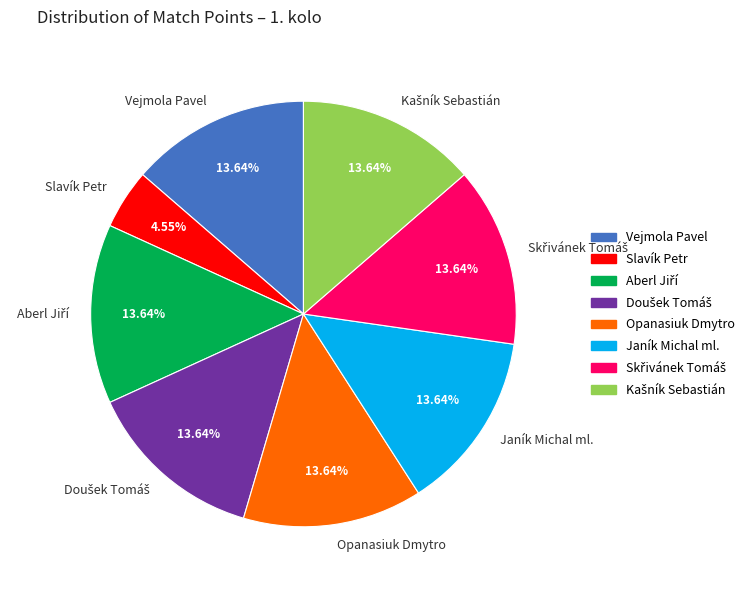

Is Janík Michal ml. the majority of the pie?

No